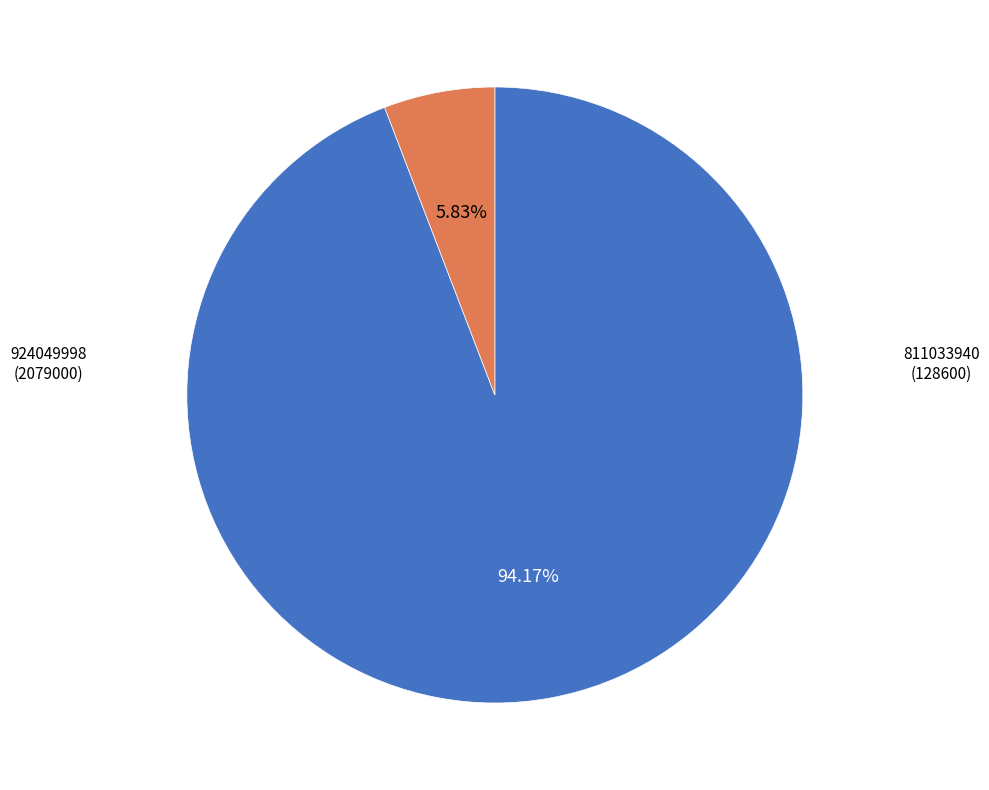

Does any single category account for the majority?

Yes